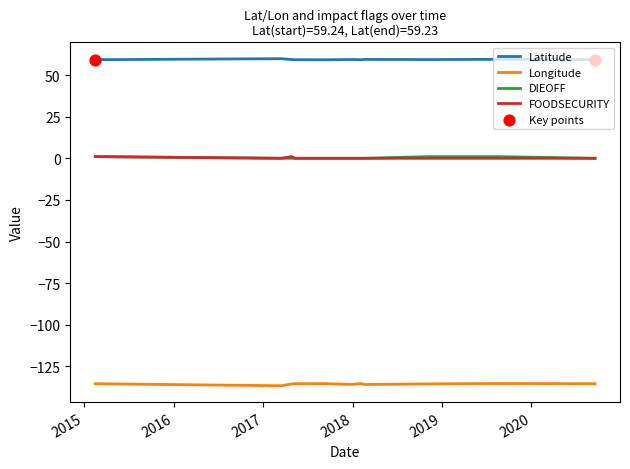

Which series has the largest total across all categories?

Latitude